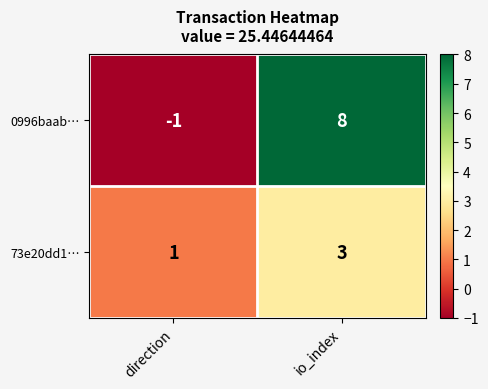

Is it true that 0996baab… equals 8 at io_index?

True